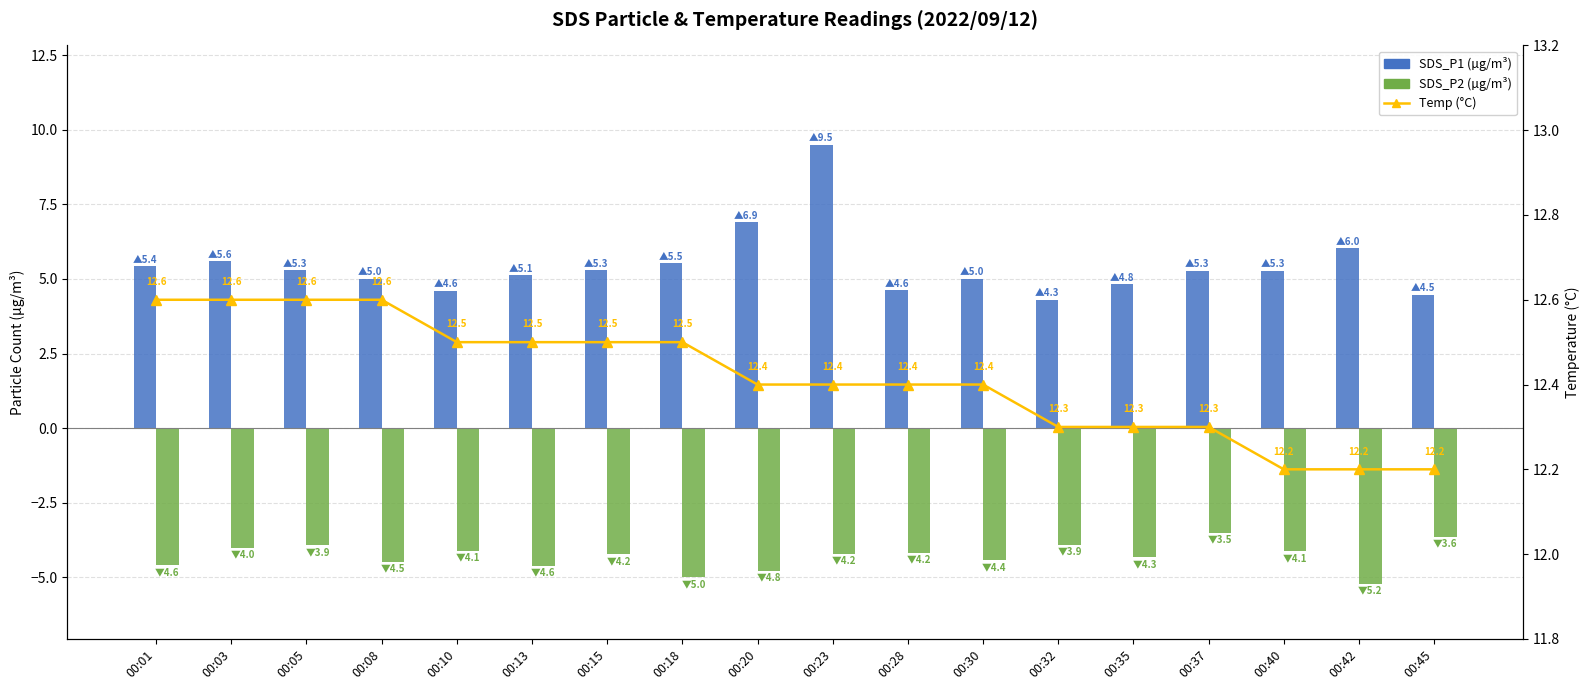

What is the difference between the second highest and second lowest values in the Temp (°C) series?

0.4